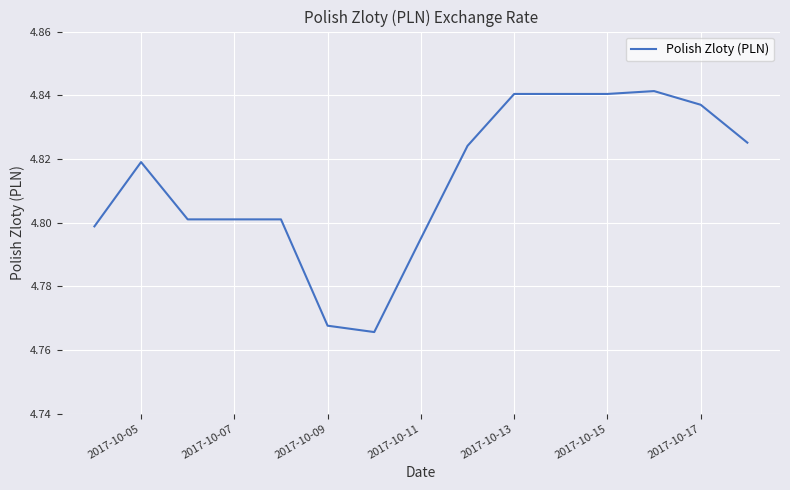

Reading right to left, extract all data points from this chart.

4.8	4.8	4.8	4.8	4.8	4.8	4.8	4.8	4.8	4.8	4.8	4.8	4.8	4.8	4.8